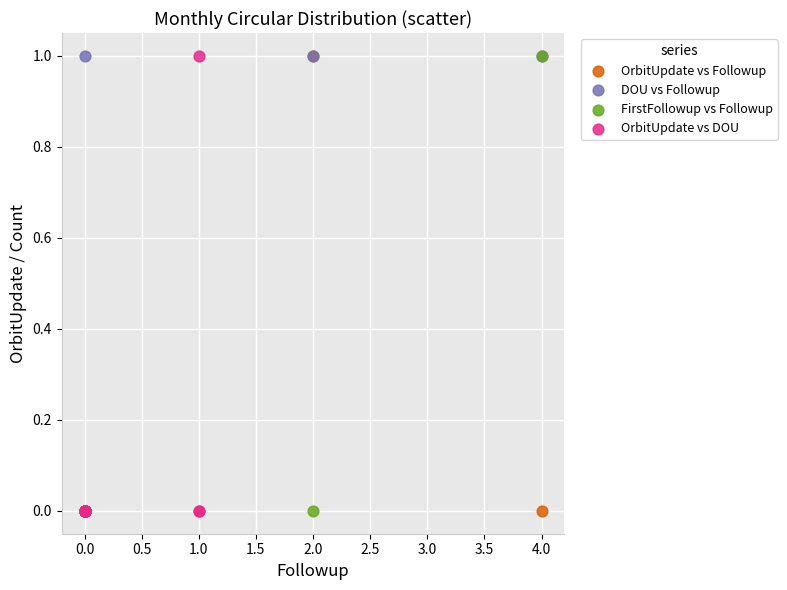

What are all the series names shown in the legend?

OrbitUpdate vs Followup, DOU vs Followup, FirstFollowup vs Followup, OrbitUpdate vs DOU